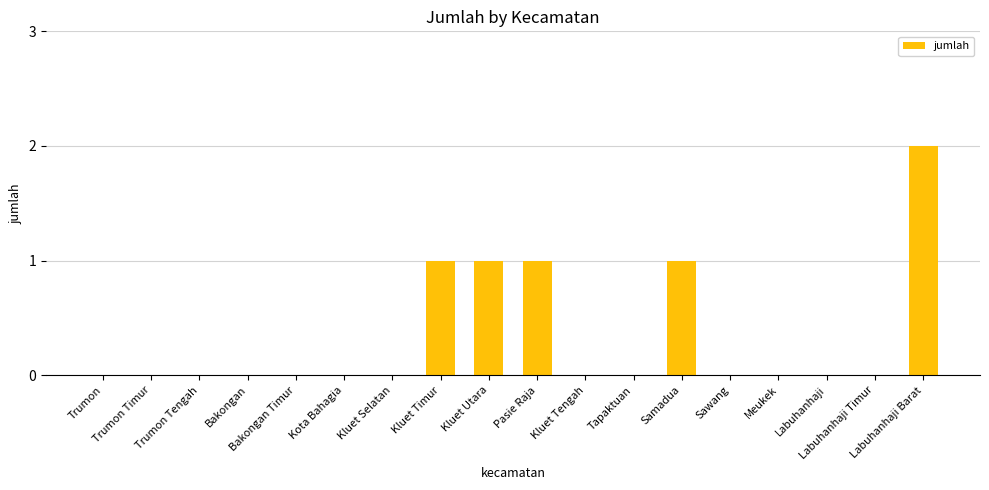

Reading left to right, transcribe all the data shown in this chart.

Trumon=0	Trumon Timur=0	Trumon Tengah=0	Bakongan=0	Bakongan Timur=0	Kota Bahagia=0	Kluet Selatan=0	Kluet Timur=1	Kluet Utara=1	Pasie Raja=1	Kluet Tengah=0	Tapaktuan=0	Samadua=1	Sawang=0	Meukek=0	Labuhanhaji=0	Labuhanhaji Timur=0	Labuhanhaji Barat=2